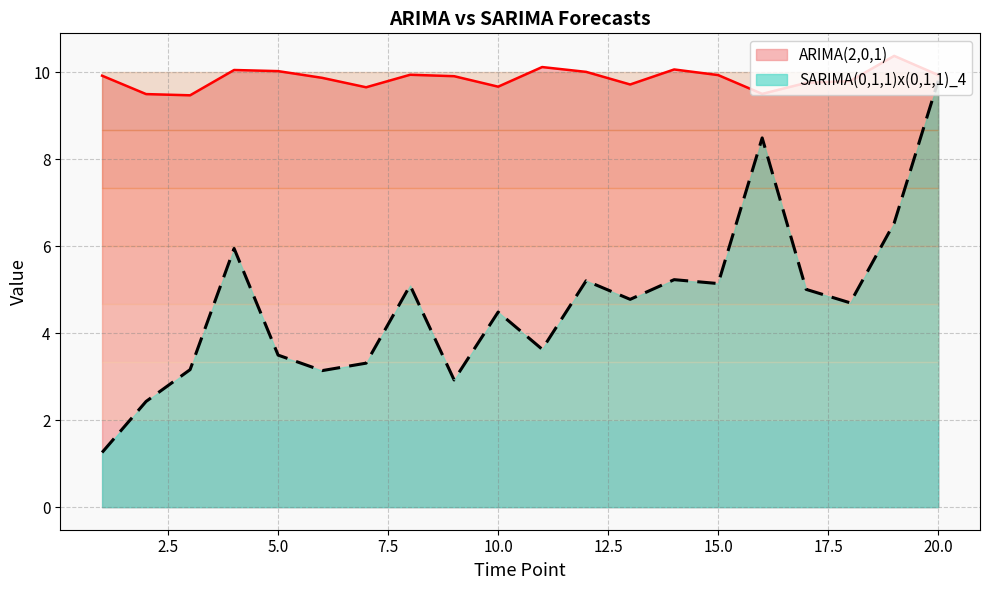

Which series has the widest spread of values?

SARIMA(0,1,1)x(0,1,1)_4